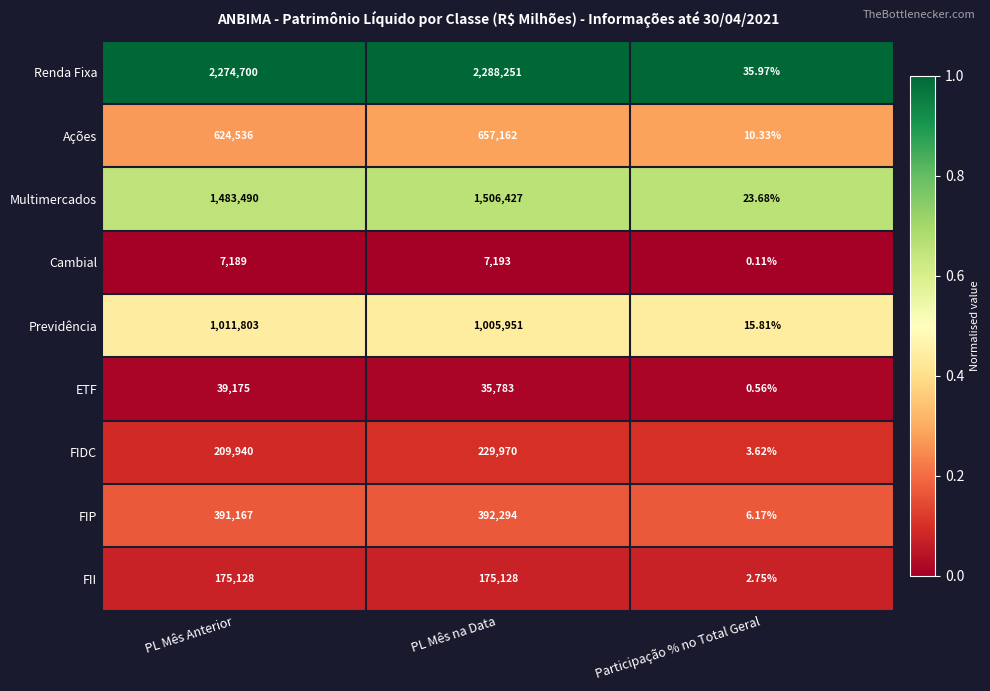

Where does the ETF series first go above 35783?

PL Mês Anterior